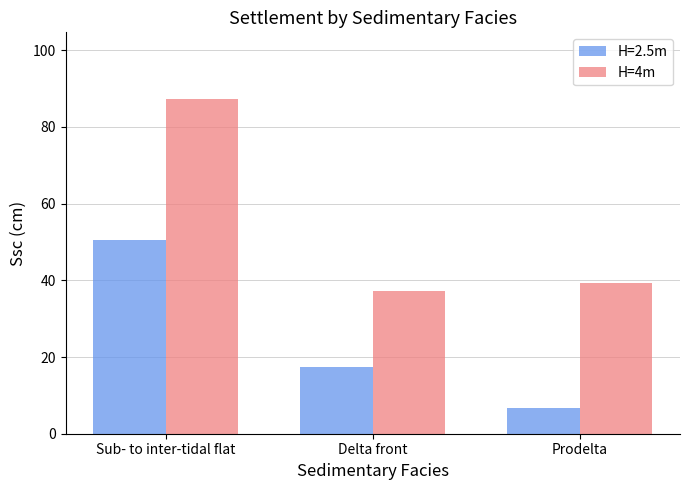

Reading left to right, what are all the values shown in this chart?

H=2.5m: 50.4	17.3	6.7
H=4m: 87.2	37.3	39.3